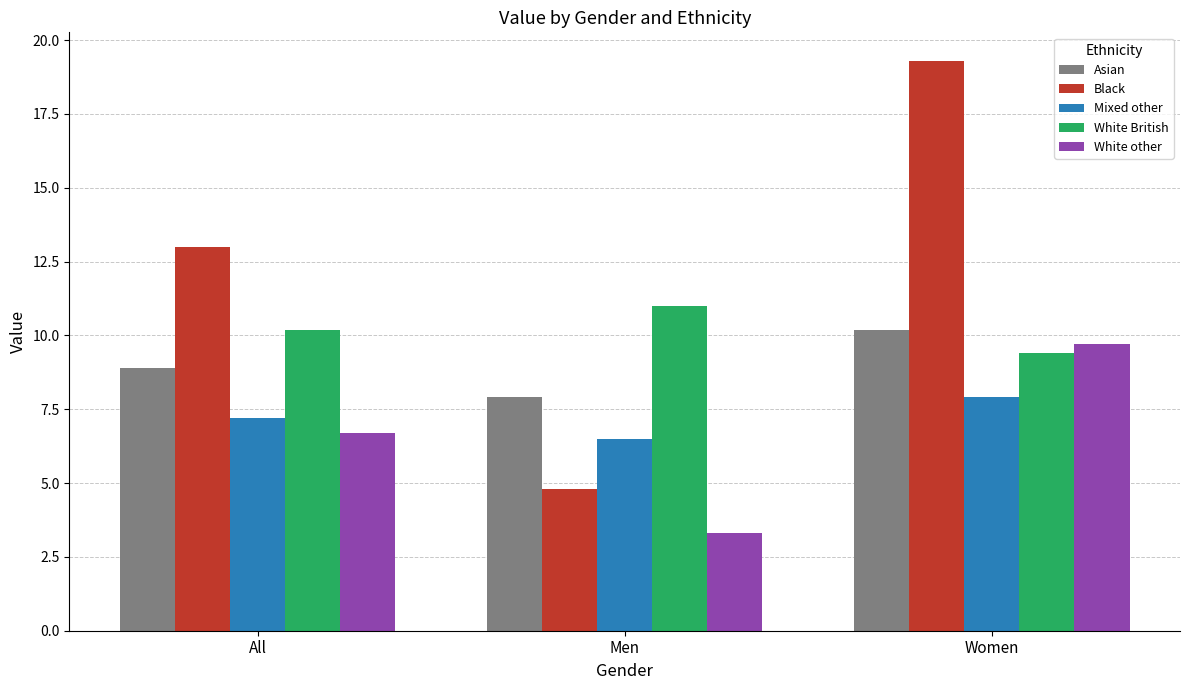

True or false: Mixed other has a value of 11.0 at Women.

False